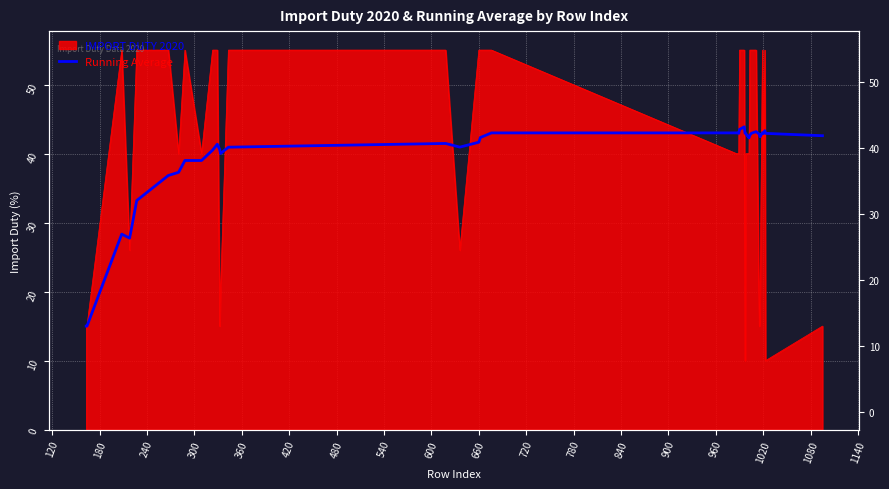

Which has a higher value, 180 or 720?

720